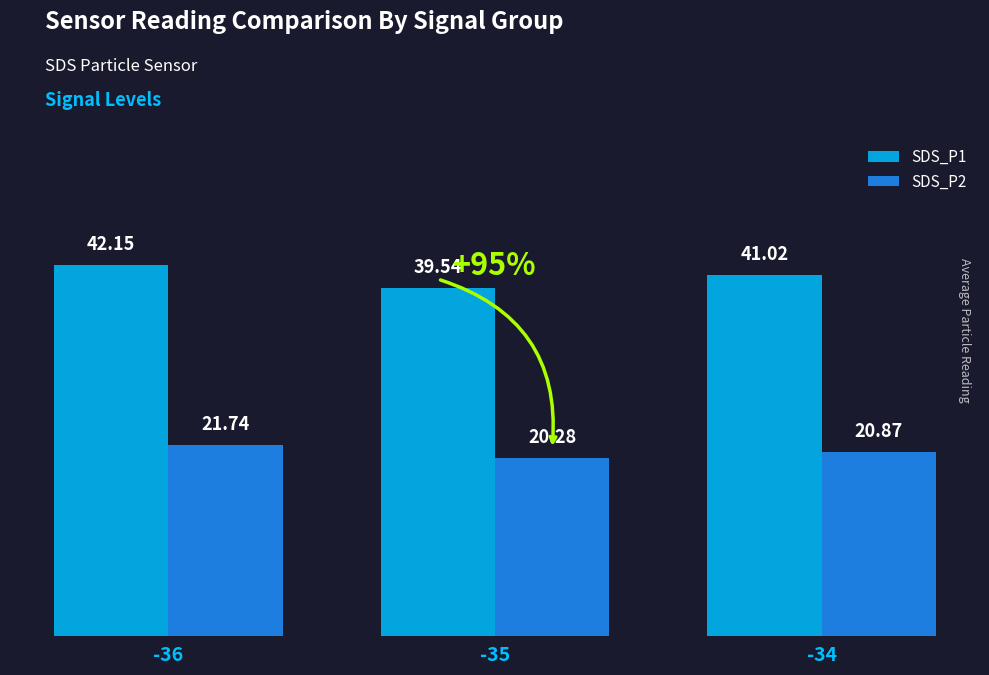

What is the difference between the maximum and second lowest values in the SDS_P2 series?

0.9